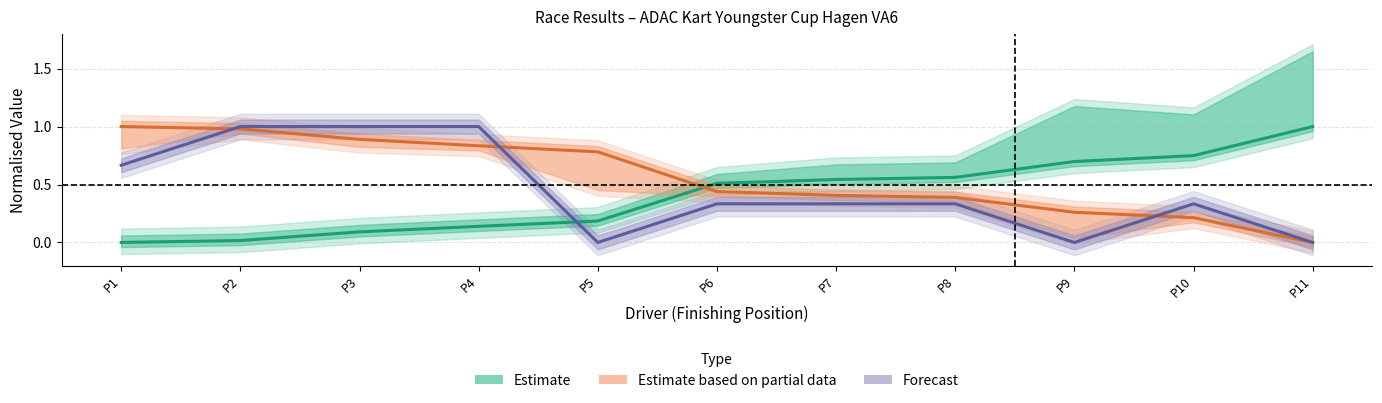

What is the value of the Total Laps point at the 3rd from the left?

1.0